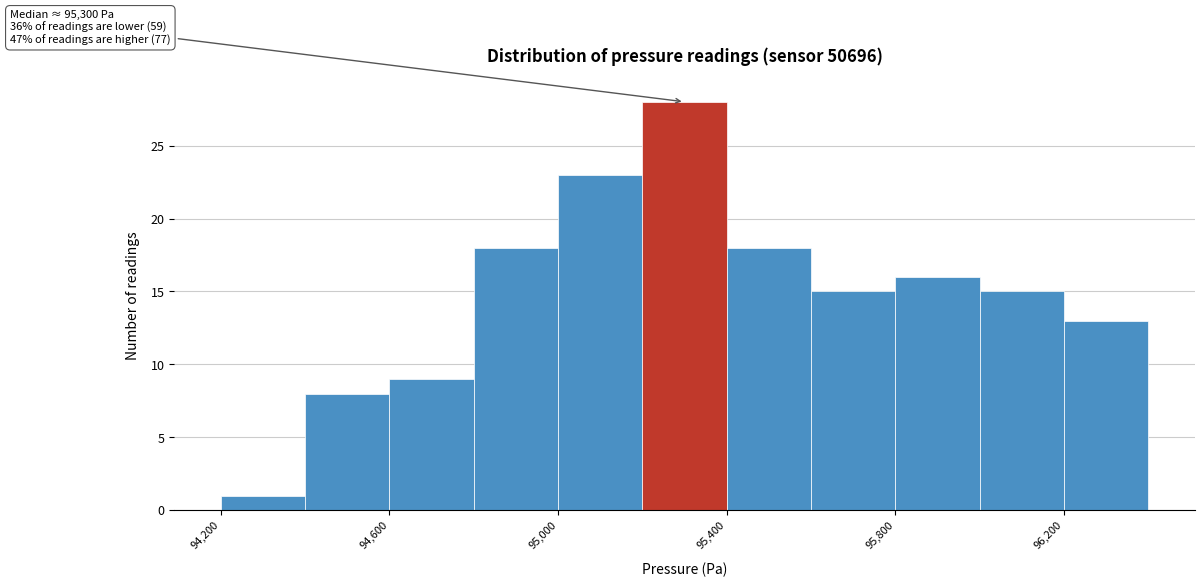

Over which range of the x-axis is the bar tallest?

95200 to 95400